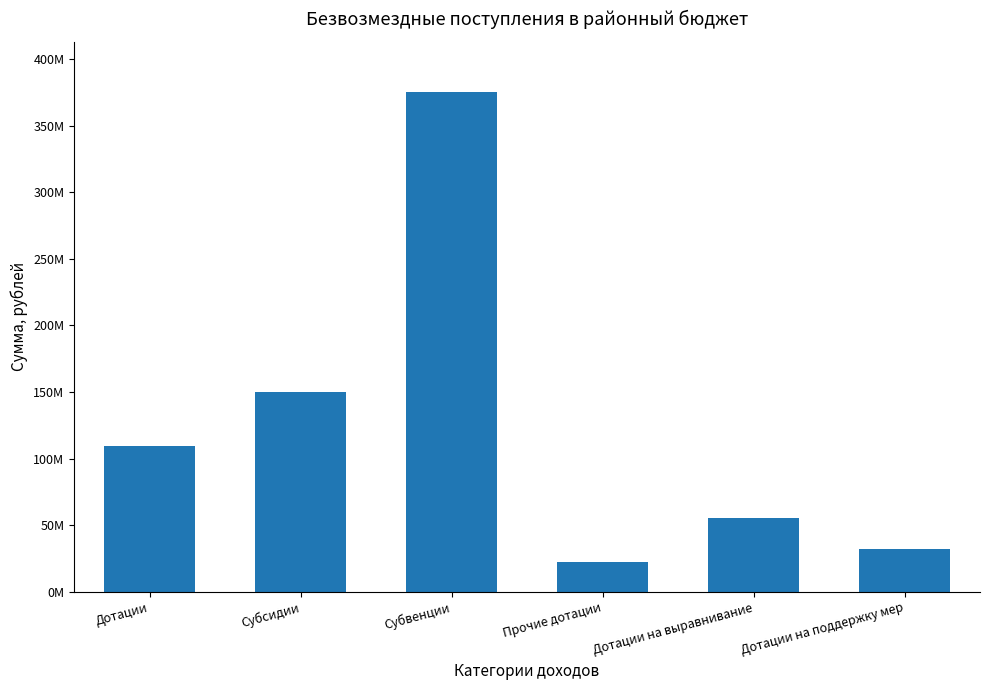

Reading left to right, transcribe all the data shown in this chart.

109846894.6	149954938.1	375439940.7	22412563.6	55462734.0	31971597.0